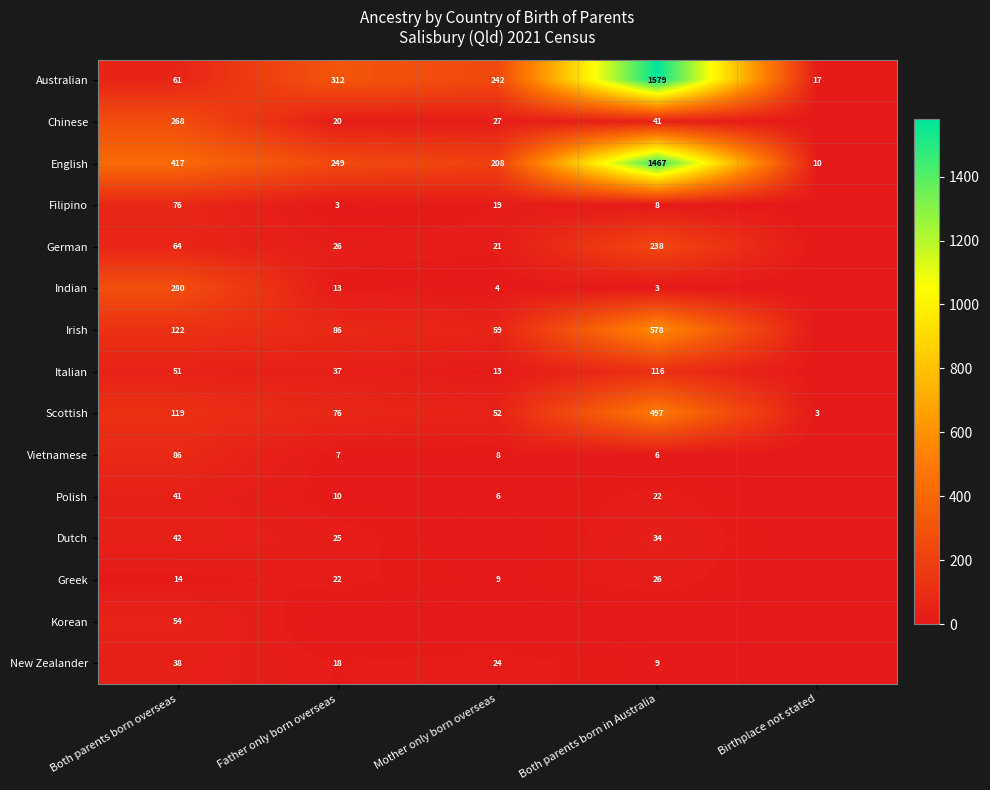

At Both parents born overseas, list the series in order from smallest to largest.

Greek, New Zealander, Polish, Dutch, Italian, Korean, Australian, German, Filipino, Vietnamese, Scottish, Irish, Chinese, Indian, English